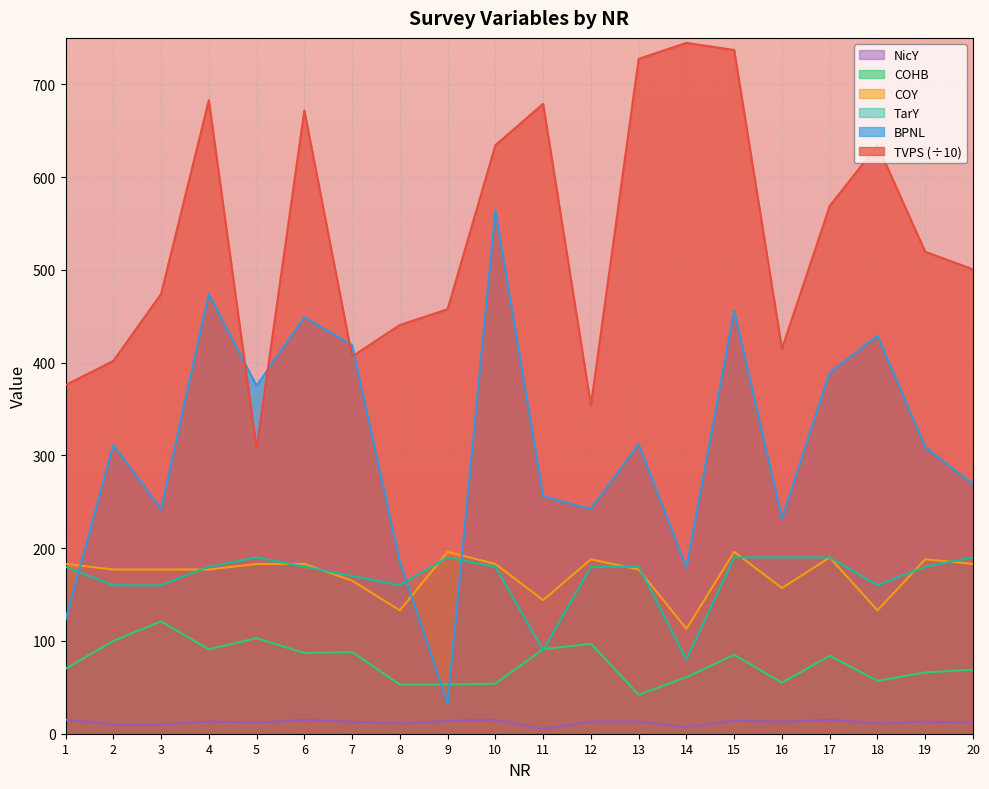

Which series has the largest total across all categories?

TVPS (÷10)